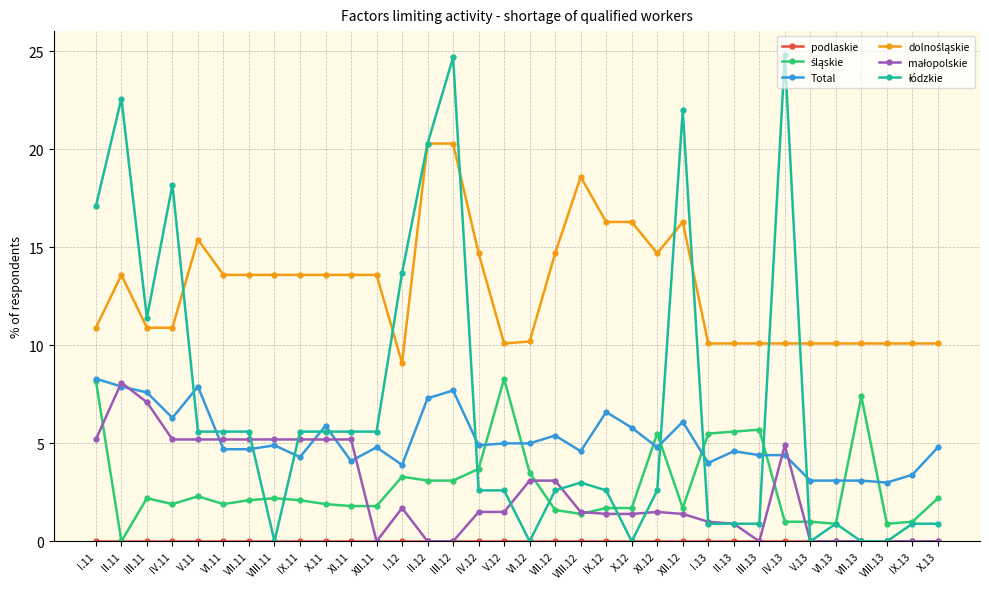

What is the maximum value for Total?

8.3